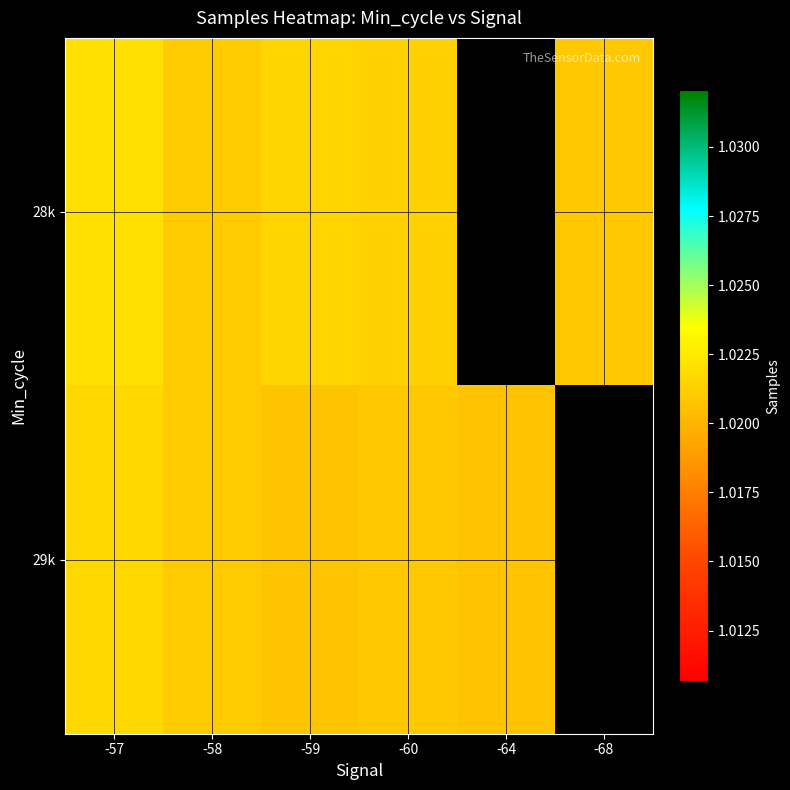

Where is 29k nearest to the value 10211545?

-58